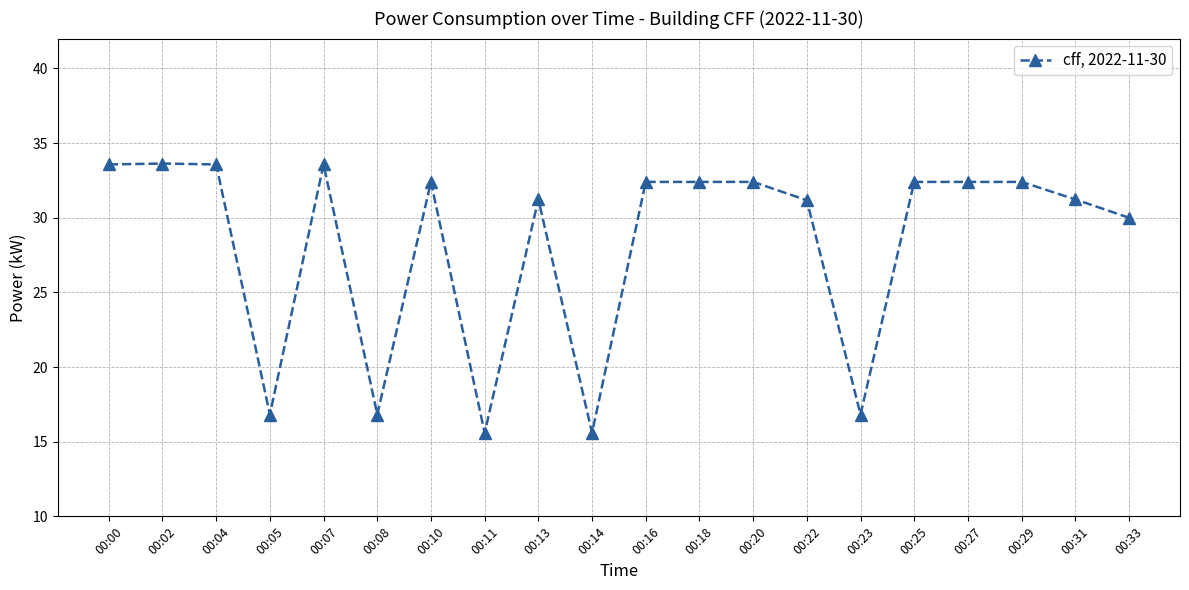

What is the change in value from 00:07 to 00:31?

-2.3